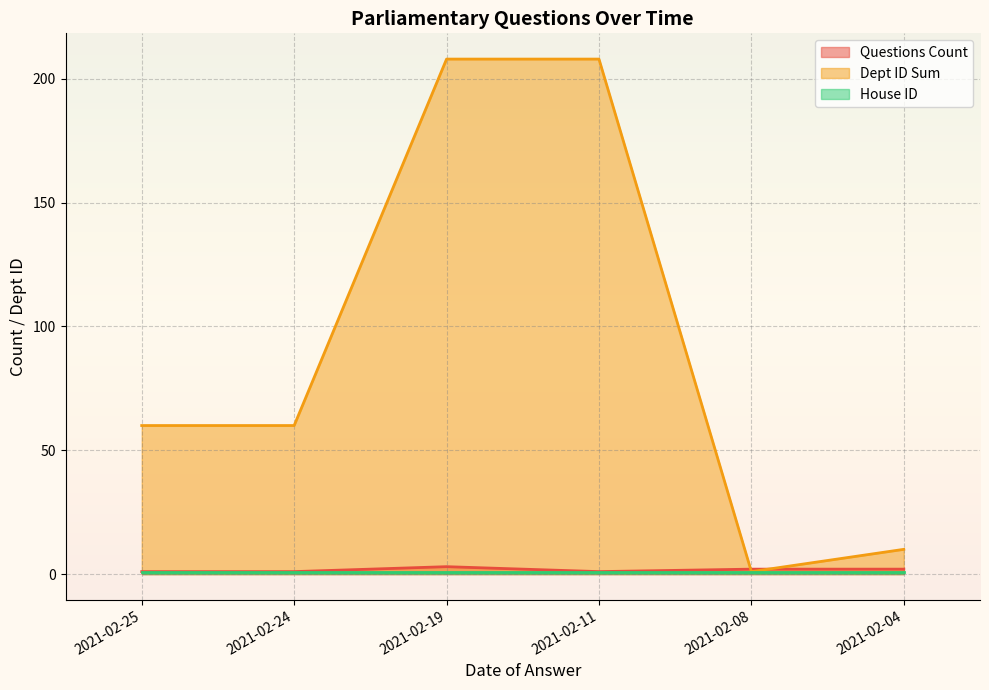

At which category is the sum across all series the highest?

2021-02-19